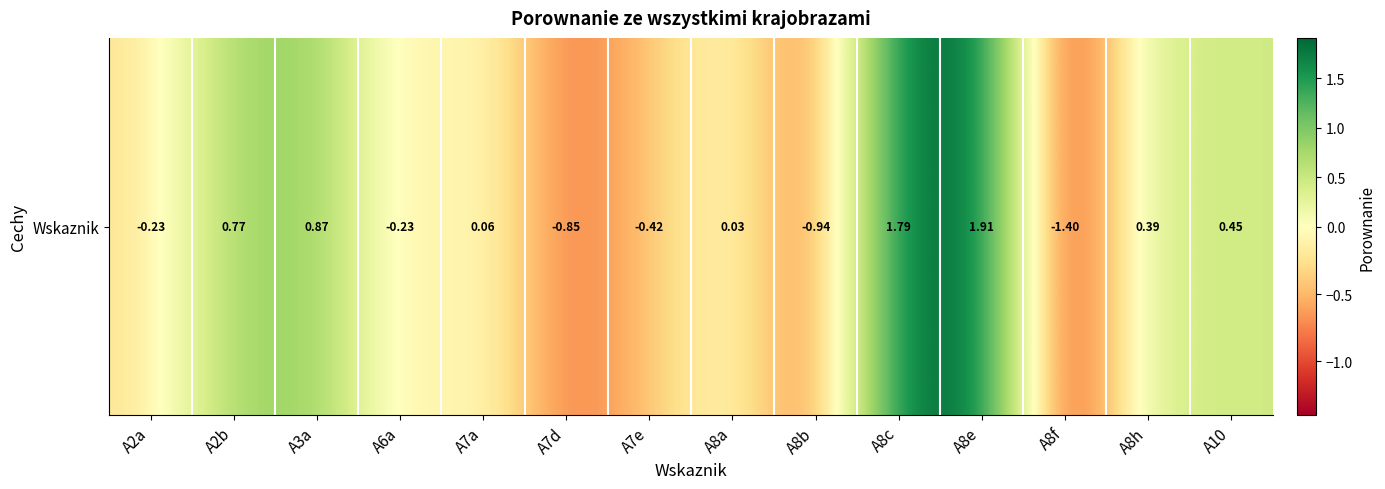

How many data points are above 0?

8